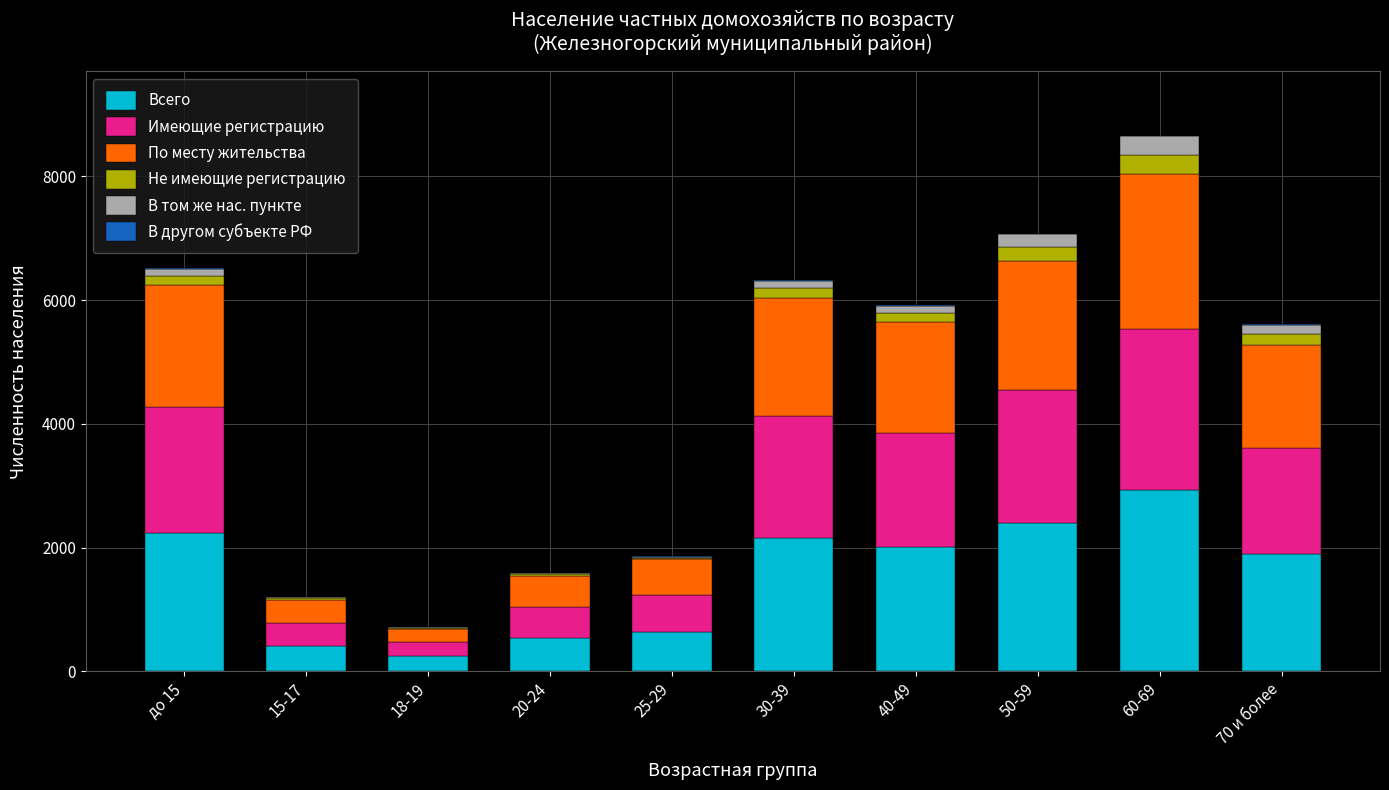

At which category is the sum across all series the highest?

60-69